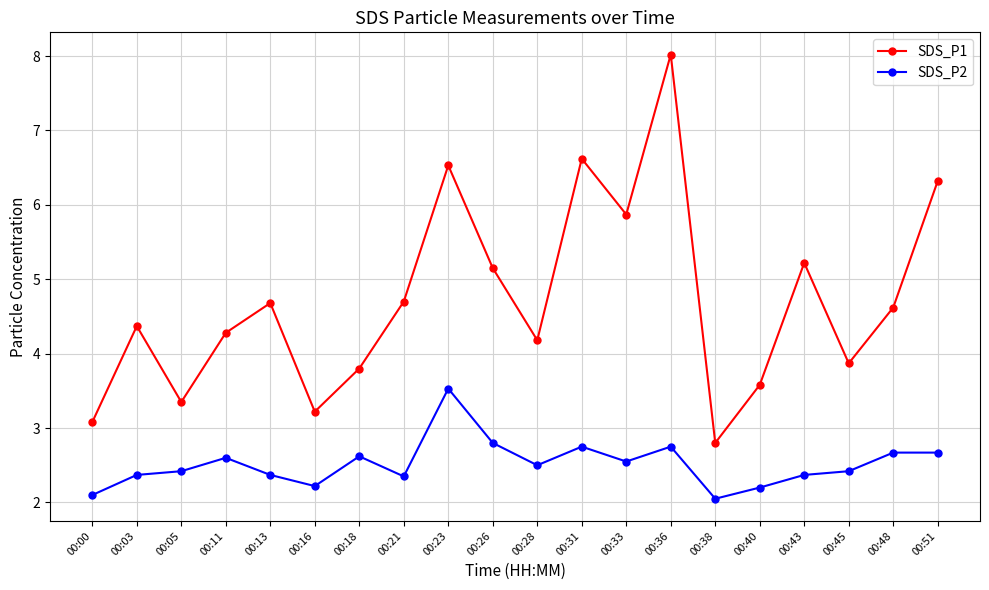

How many values in the SDS_P1 series exceed 4?

13